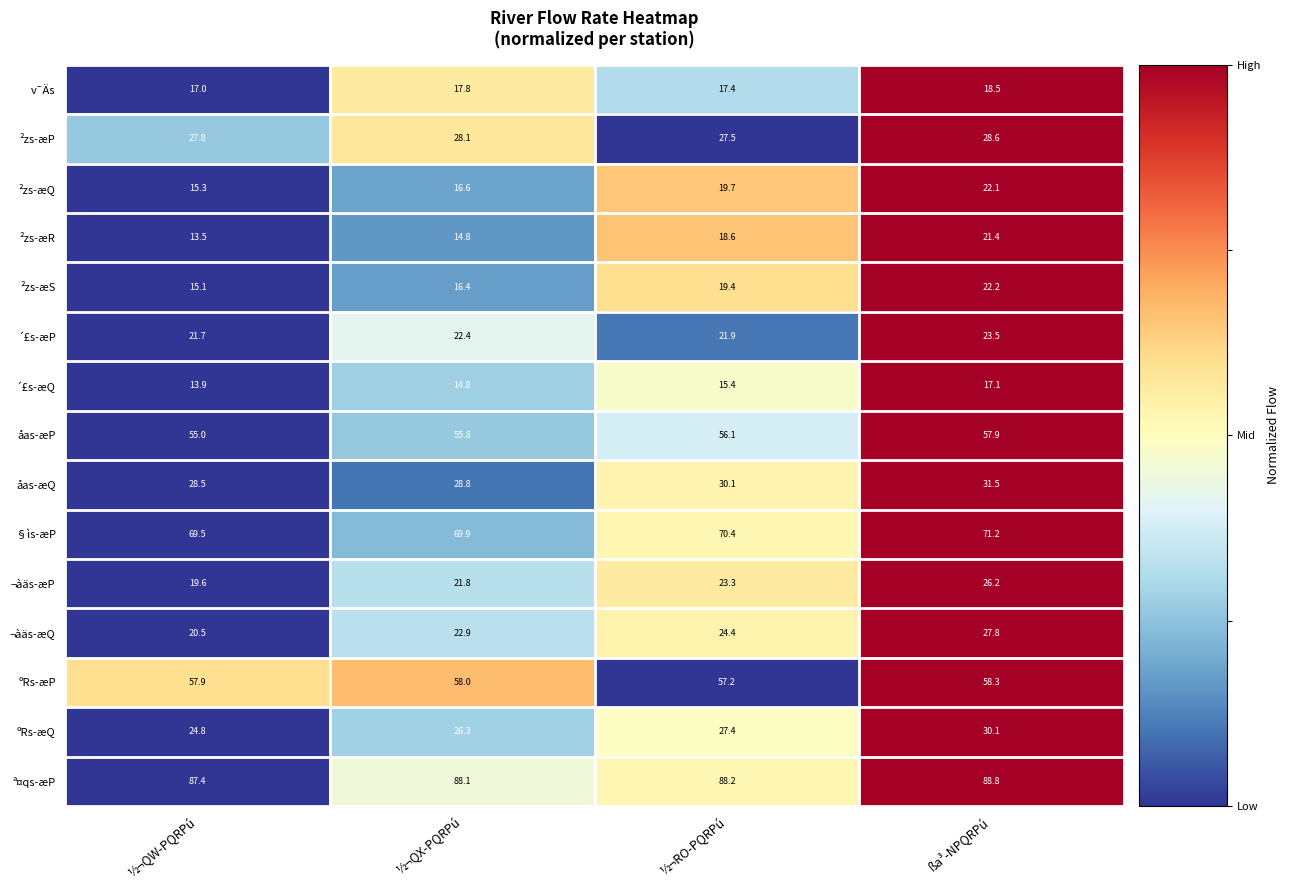

At which category is the sum across all series the highest?

ßa³-NPQRPú